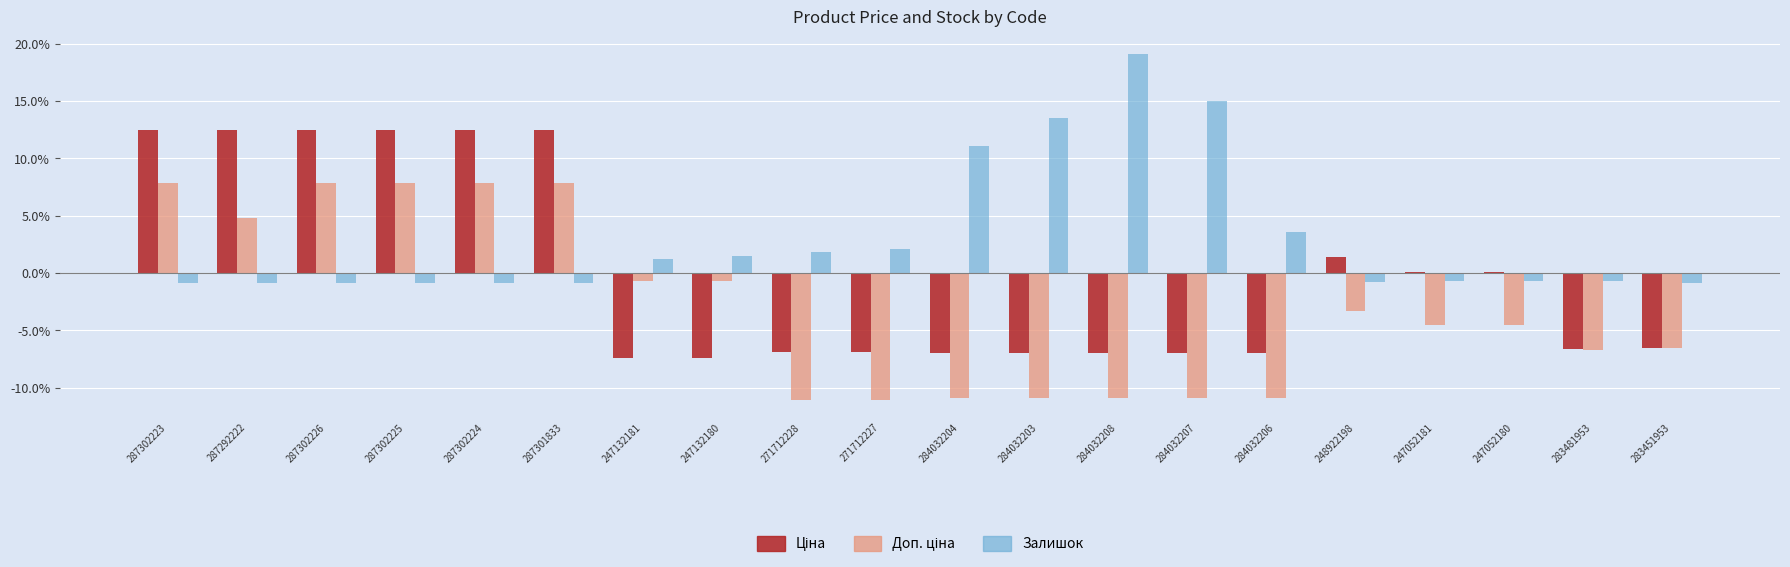

Which category has the highest value across all series?

284032208